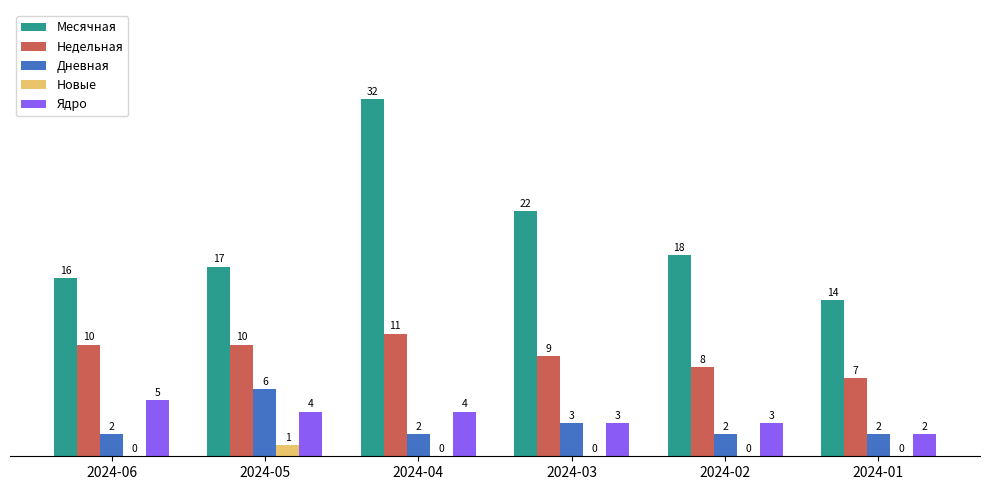

How many groups of bars are there?

6